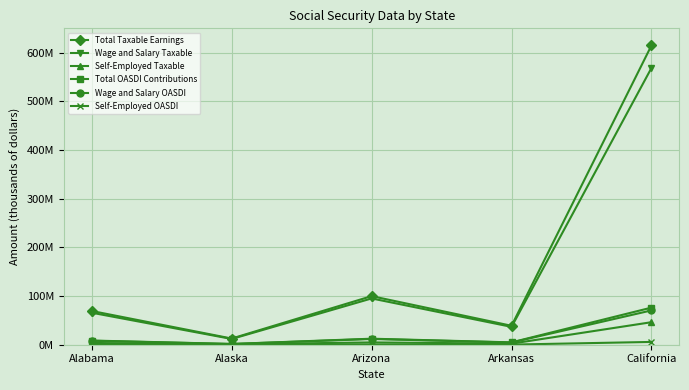

What is the greatest value displayed?

614949822